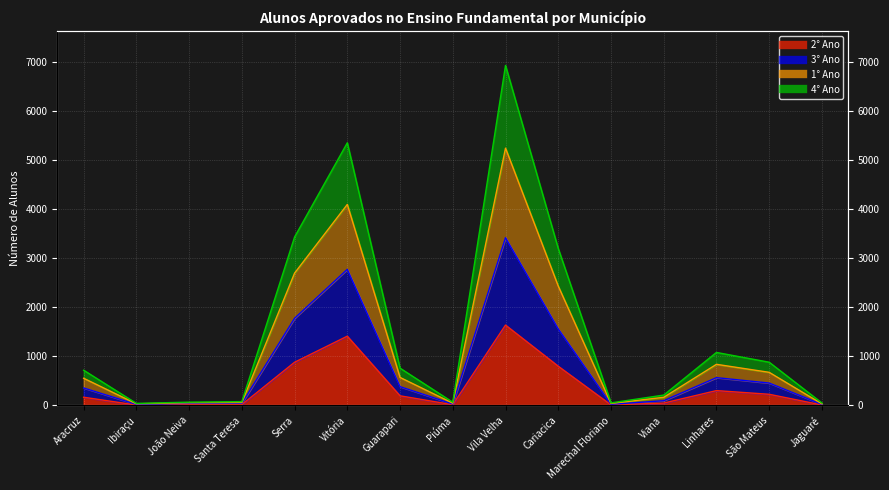

Rank the series by their maximum value, from highest to lowest.

4° Ano (line), 1° Ano (line), 3° Ano (line), 2° Ano (line)